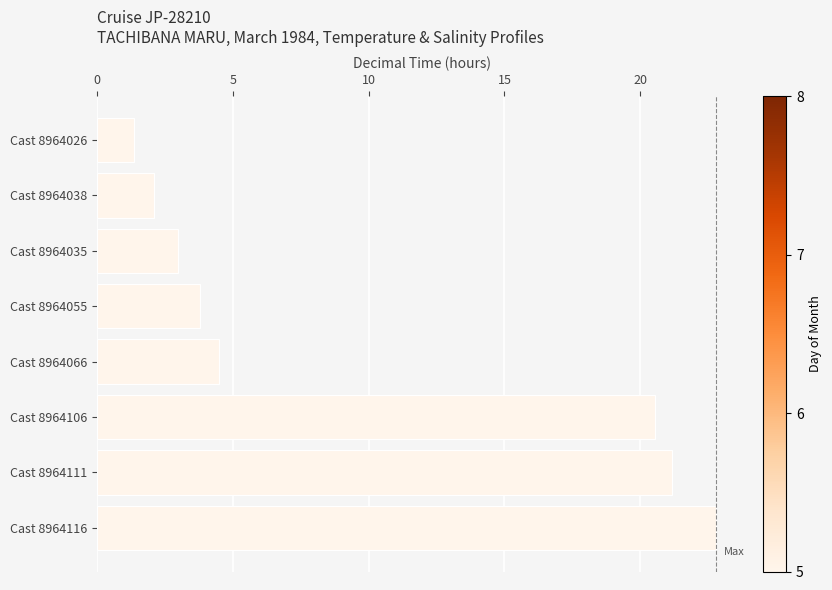

What is the approximate value at Cast 8964066?

4.5